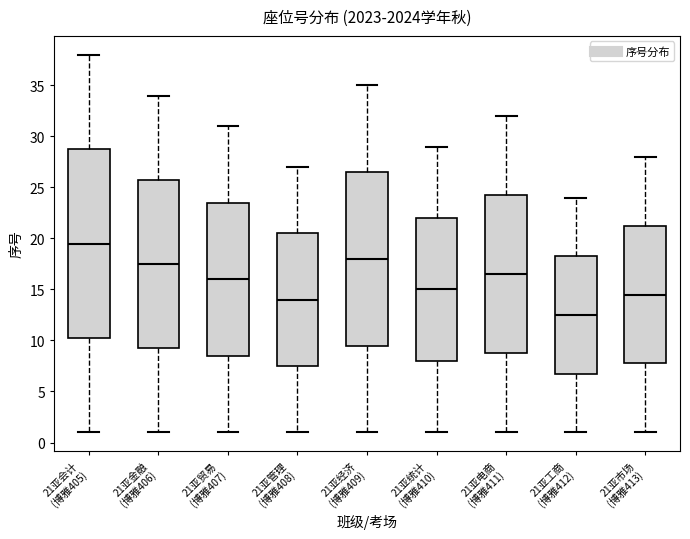

Reading left to right, read every box against the y-axis: the position of its median line, the range the box covers, and the ends of its whiskers. The values are not printed on the chart, so give them approximately, as read against the axis.

21亚会计 (博雅405): median 19.5, box 10.5 to 29.0, whiskers 1.0 to 38.0
21亚金融 (博雅406): median 17.5, box 9.5 to 26.0, whiskers 1.0 to 34.0
21亚贸易 (博雅407): median 16.0, box 8.5 to 23.5, whiskers 1.0 to 31.0
21亚管理 (博雅408): median 14.0, box 7.5 to 20.5, whiskers 1.0 to 27.0
21亚经济 (博雅409): median 18.0, box 9.5 to 26.5, whiskers 1.0 to 35.0
21亚统计 (博雅410): median 15.0, box 8.0 to 22.0, whiskers 1.0 to 29.0
21亚电商 (博雅411): median 16.5, box 9.0 to 24.5, whiskers 1.0 to 32.0
21亚工商 (博雅412): median 12.5, box 7.0 to 18.5, whiskers 1.0 to 24.0
21亚市场 (博雅413): median 14.5, box 8.0 to 21.5, whiskers 1.0 to 28.0